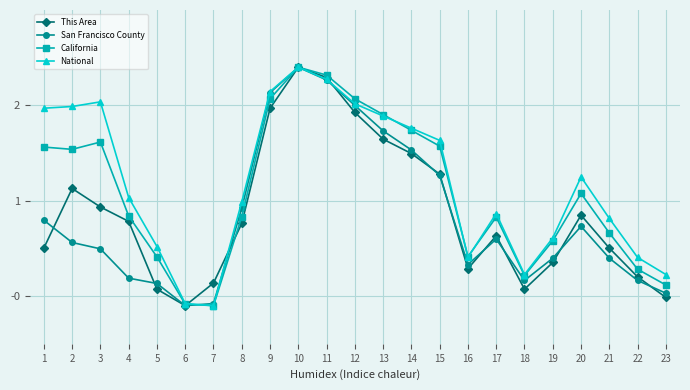

Which series ends up on top after the final intersection of National and California?

National